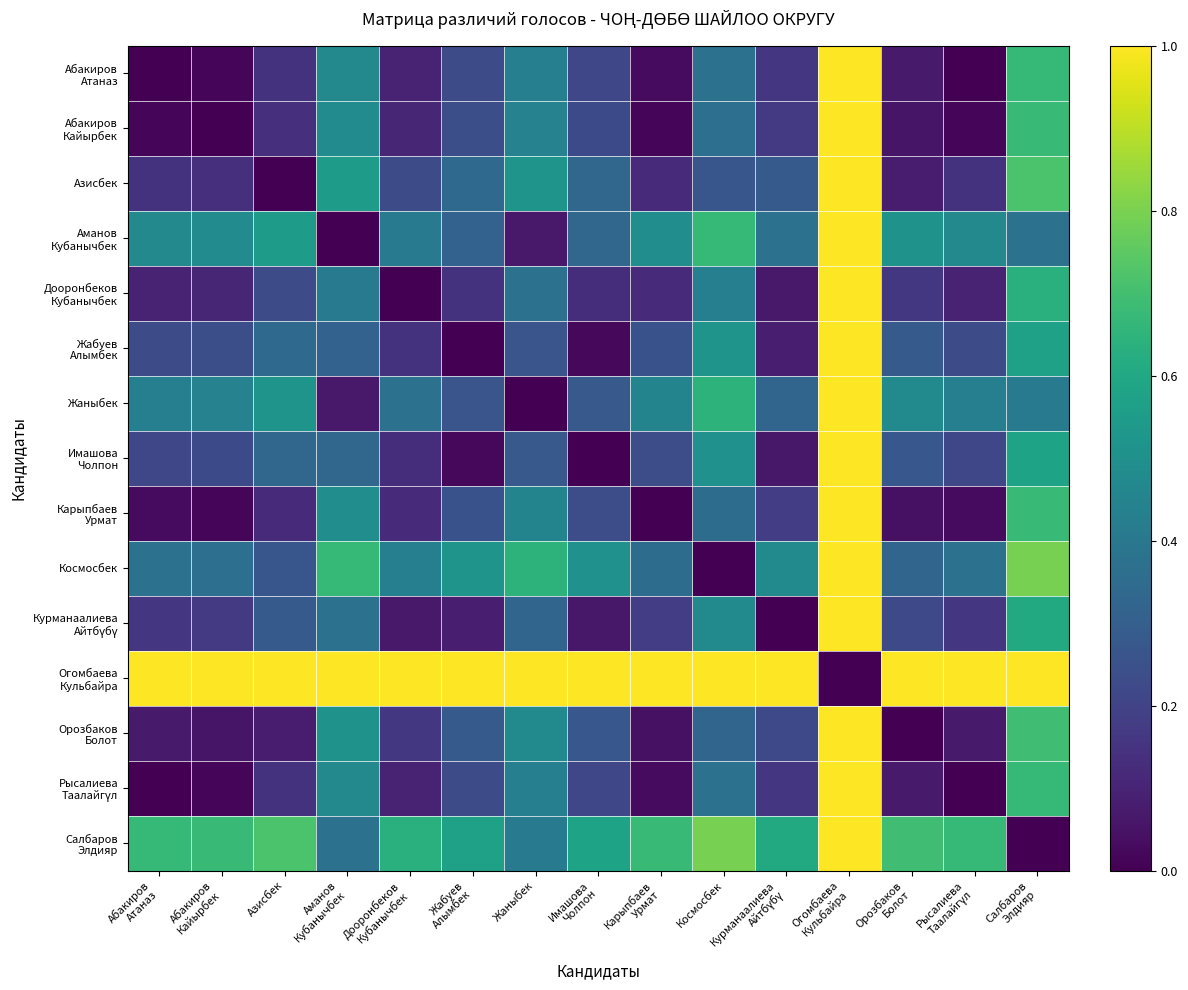

Count the number of categories in the chart.

15